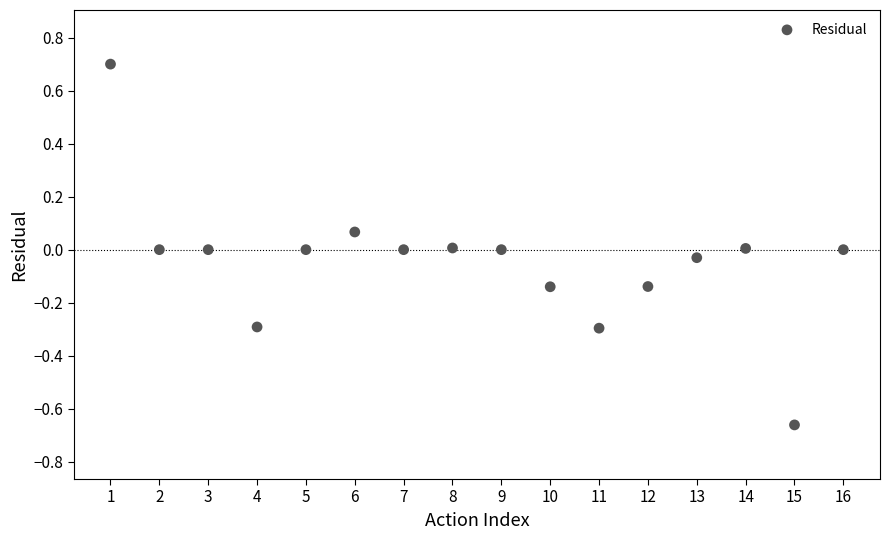

What is the range of Y values (max minus min)?

1.4